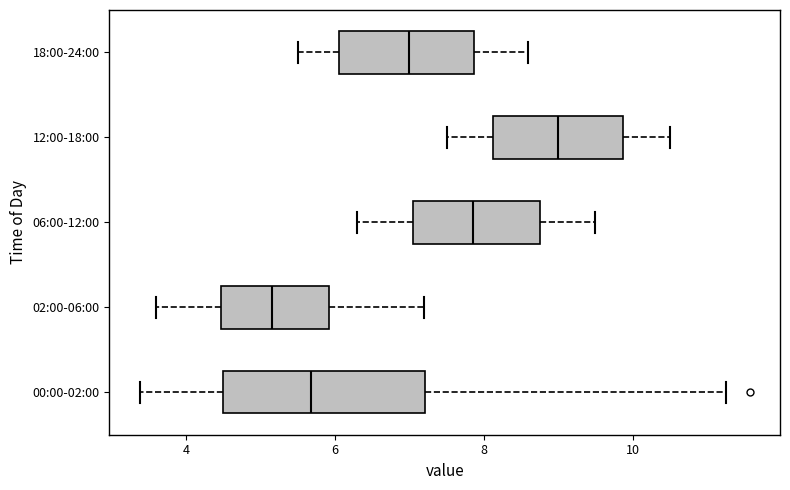

Reading bottom to top, read every box against the x-axis: the position of its median line, the range the box covers, and the ends of its whiskers. The values are not printed on the chart, so give them approximately, as read against the axis.

00:00-02:00: median 5.6, box 4.4 to 7.2, whiskers 3.4 to 11.2
02:00-06:00: median 5.2, box 4.4 to 6.0, whiskers 3.6 to 7.2
06:00-12:00: median 7.8, box 7.0 to 8.8, whiskers 6.4 to 9.6
12:00-18:00: median 9.0, box 8.2 to 9.8, whiskers 7.6 to 10.6
18:00-24:00: median 7.0, box 6.0 to 7.8, whiskers 5.6 to 8.6